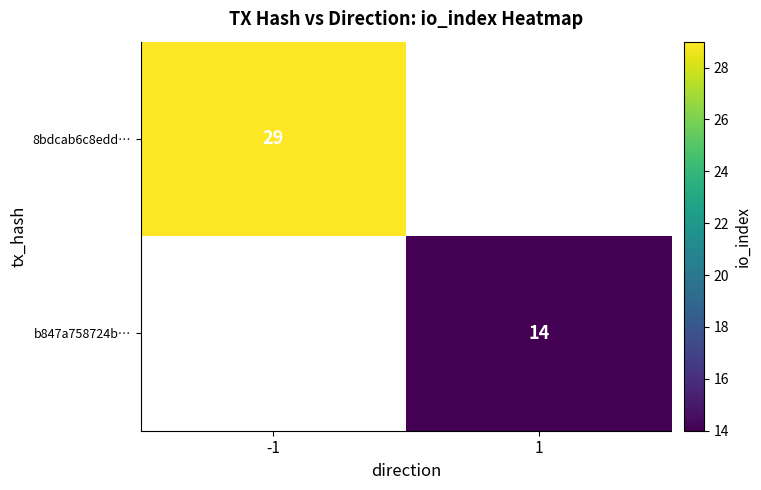

Is it true that 8bdcab6c8edd… equals 19 at -1?

False